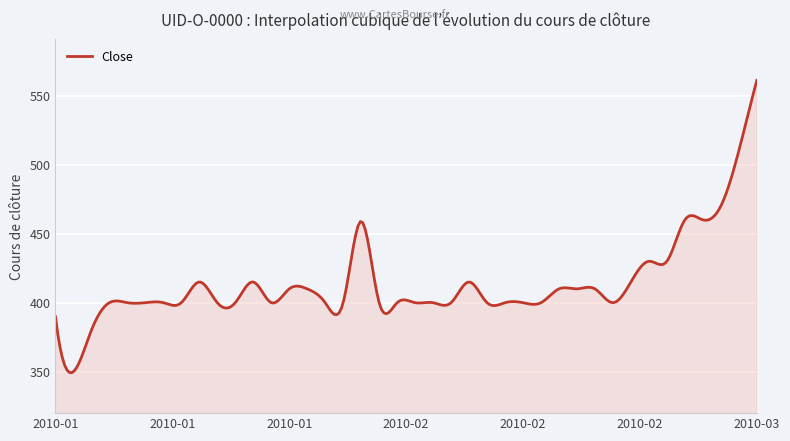

What is the difference between the maximum and minimum values?

211.7